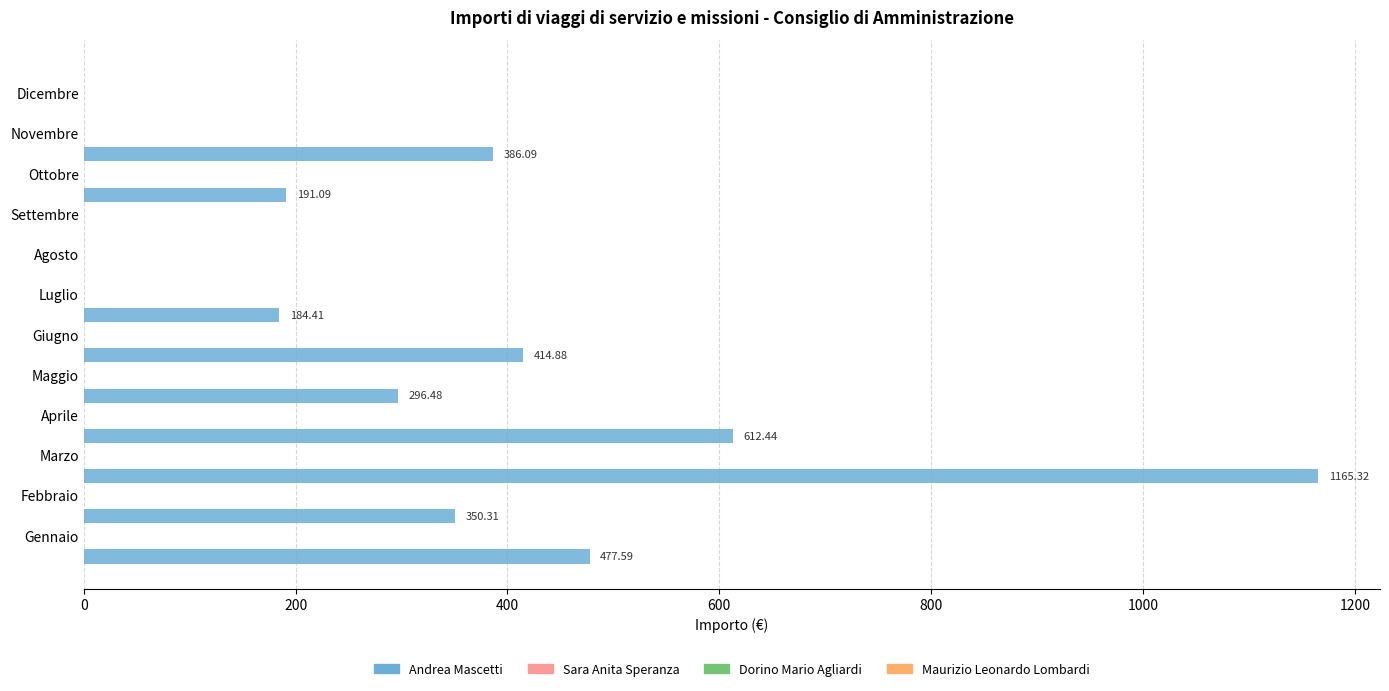

What is the sum of all values?

4078.6